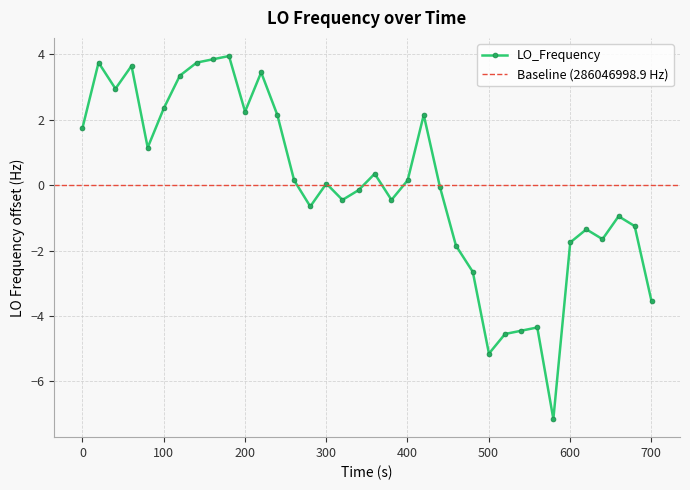

True or false: LO_Frequency has more than 2 points higher than both neighbors.

True